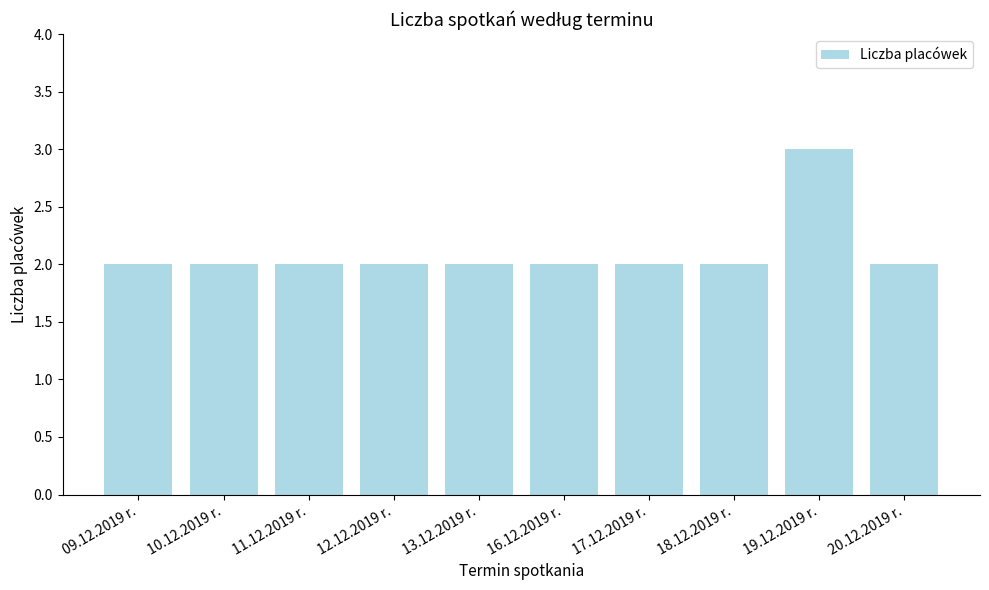

What is the change in value from 17.12.2019 r. to 19.12.2019 r.?

+1